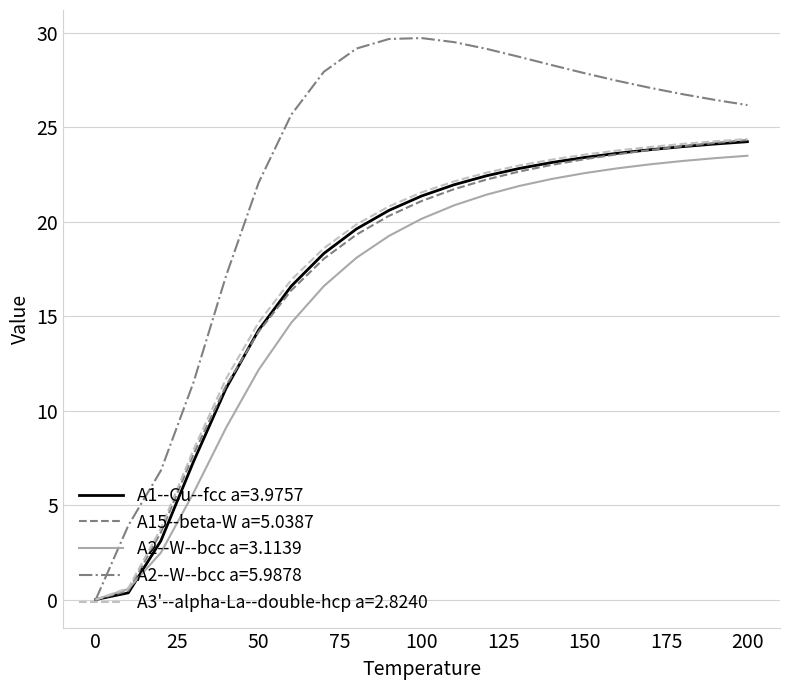

What are all the series names shown in the legend?

A1--Cu--fcc a=3.9757, A15--beta-W a=5.0387, A2--W--bcc a=3.1139, A2--W--bcc a=5.9878, A3'--alpha-La--double-hcp a=2.8240